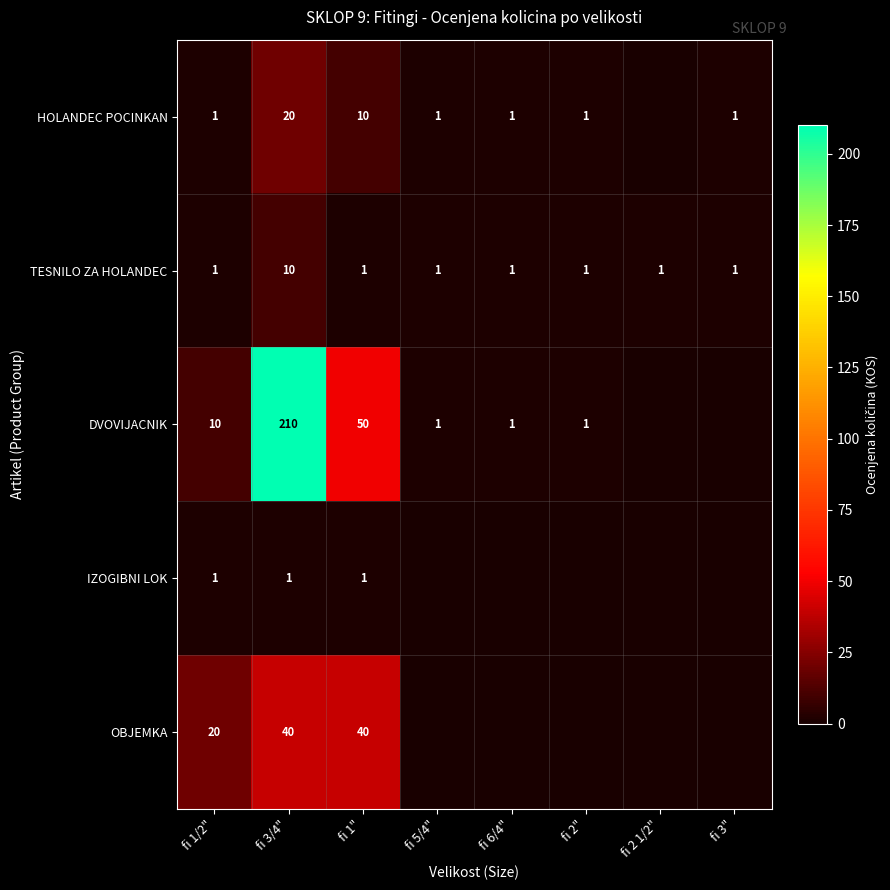

How many TESNILO ZA HOLANDEC values are between 1 and 2?

7